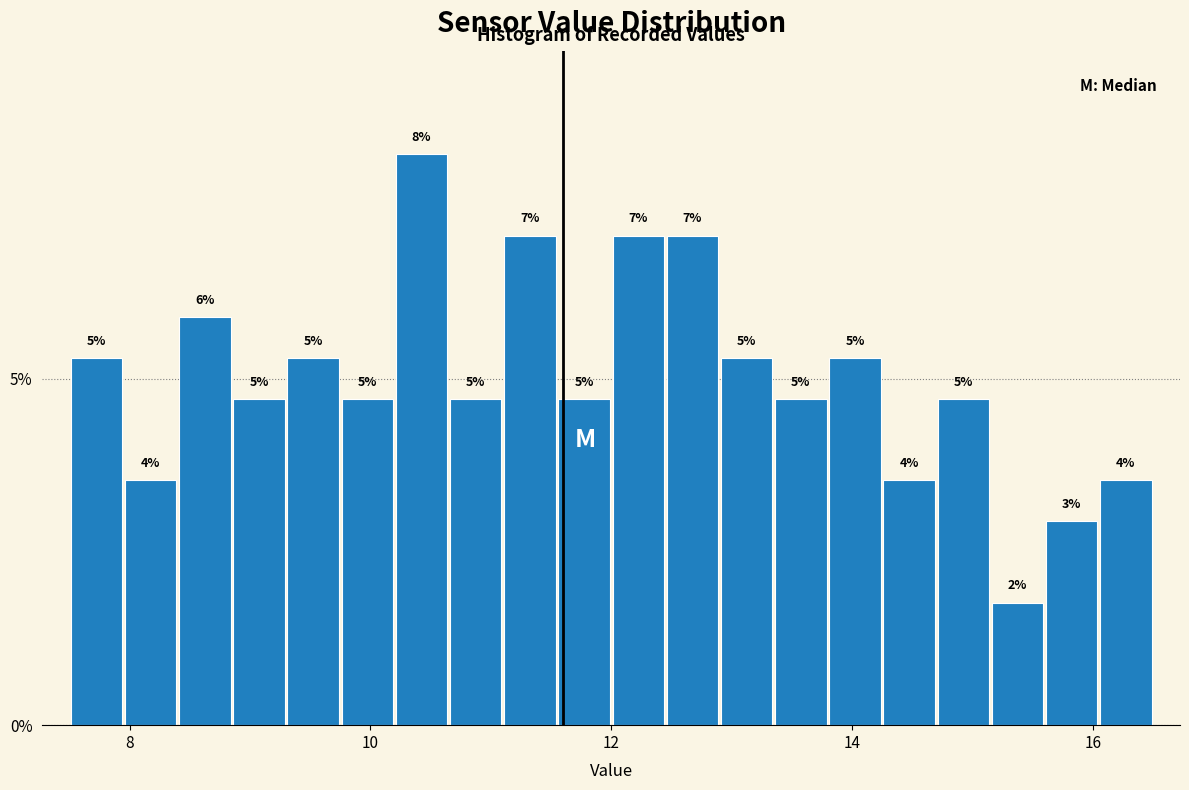

Around what value on the x-axis is the tallest bar? Give the approximate position of its centre, as read against the axis.

10.4